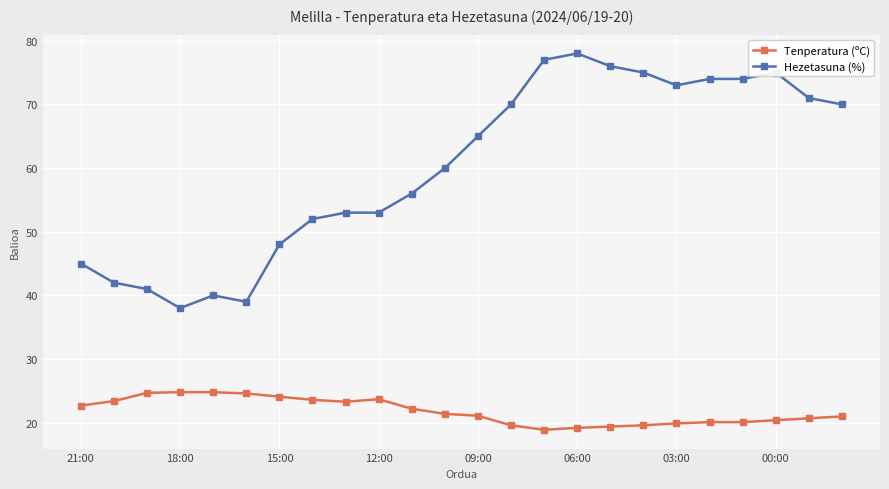

What is the sum of all Tenperatura (ºC) values?

523.3